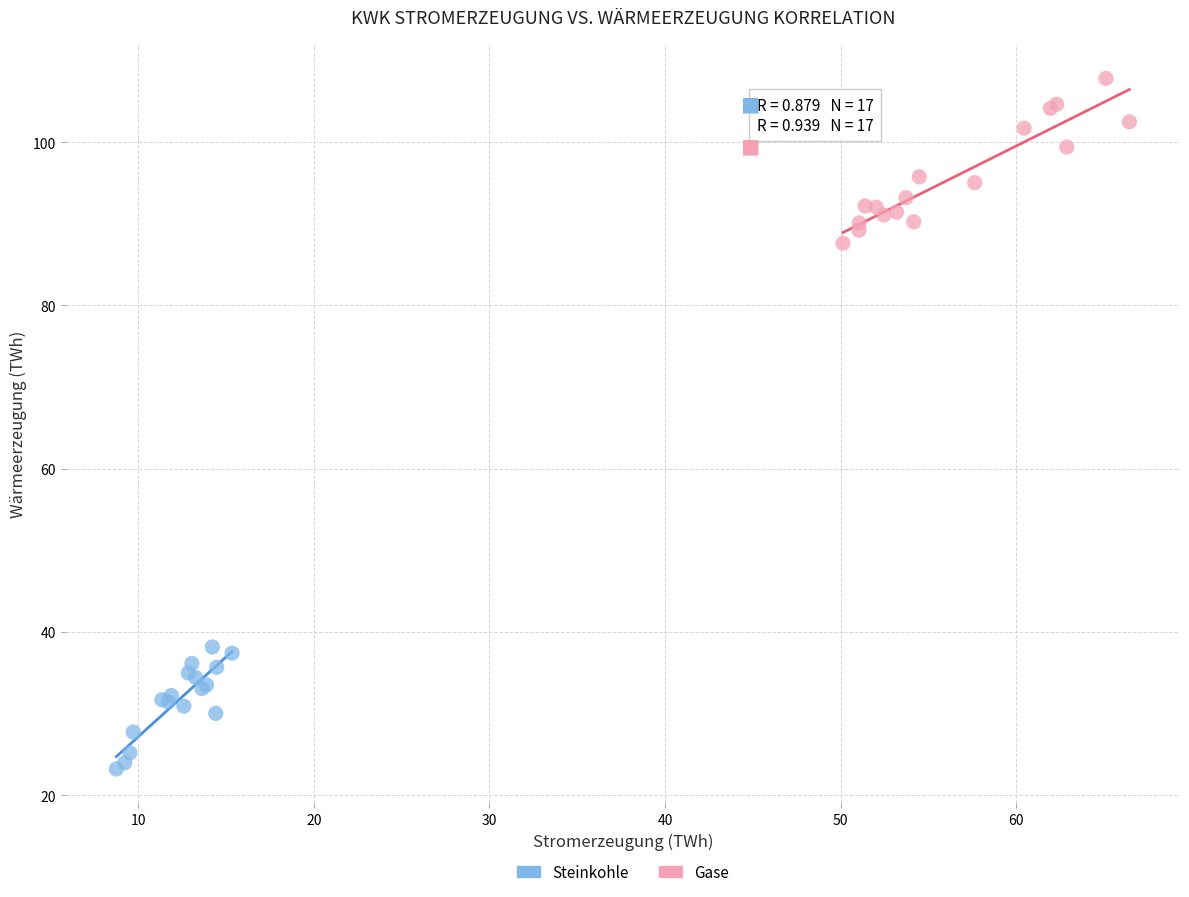

Which series contains the lowest Y value?

Steinkohle